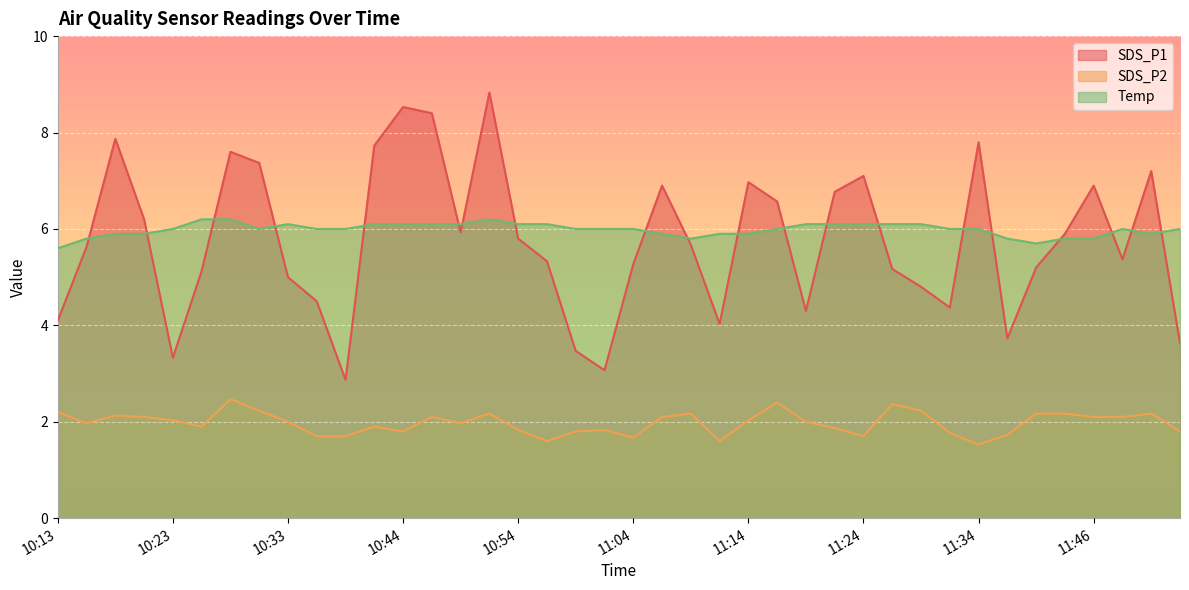

Between 10:18 and 10:54, which series saw the biggest shift?

SDS_P1